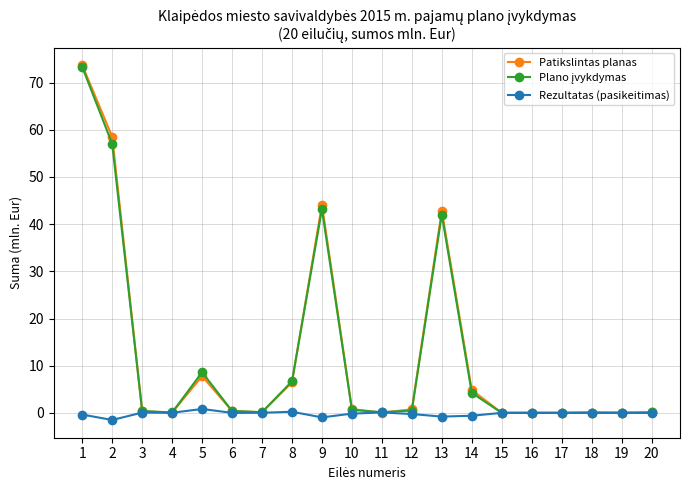

Which series has the largest range (max minus min)?

Patikslintas planas